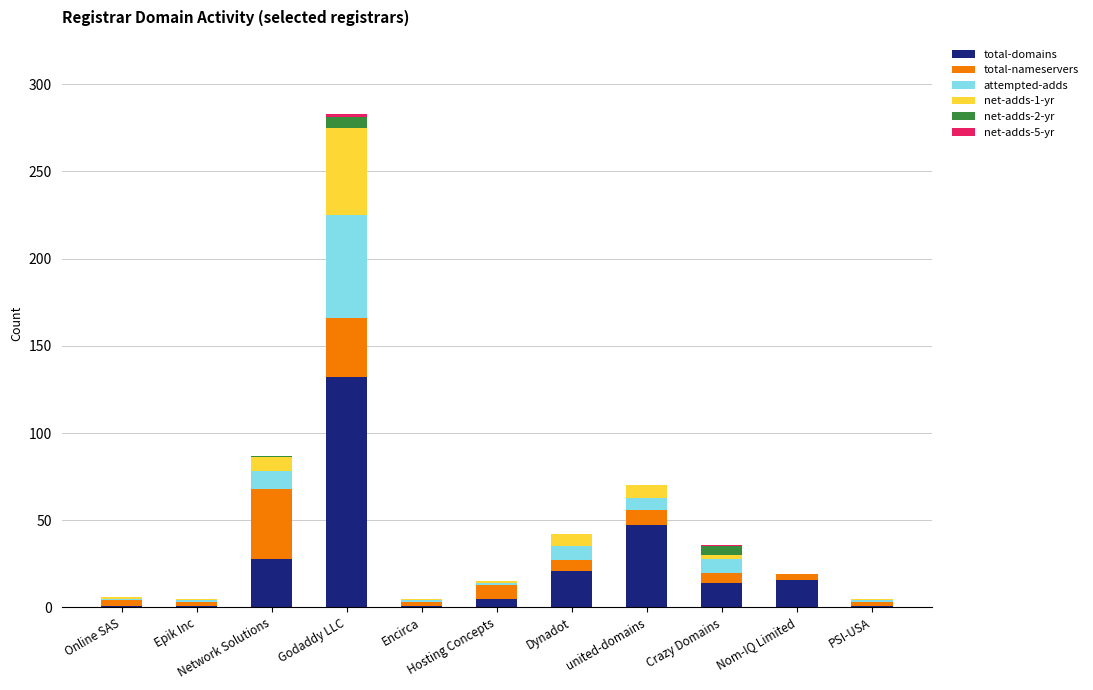

What is the label of the 9th bar from the left?

Crazy Domains